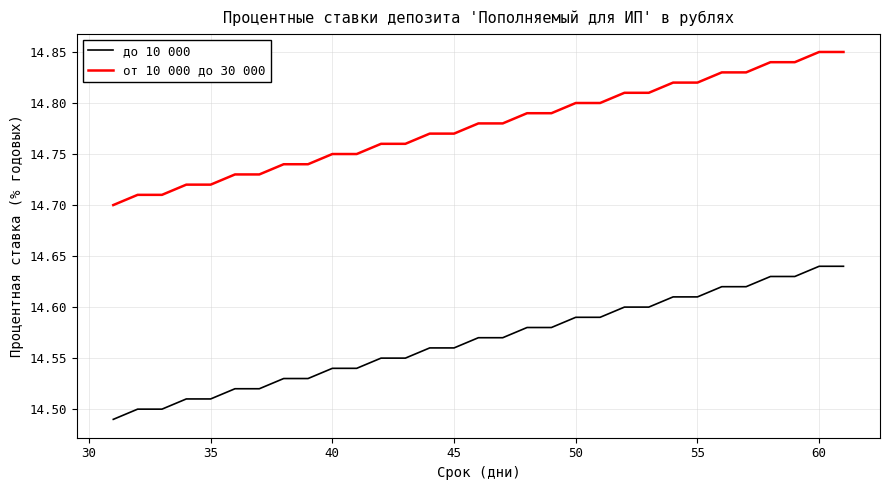

Which series has the largest total across all categories?

от 10 000 до 30 000